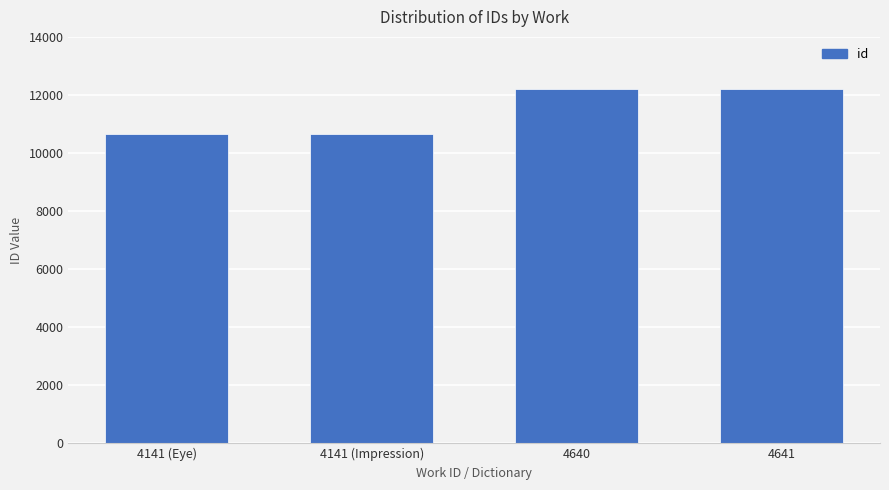

What position from the right is 4641?

1